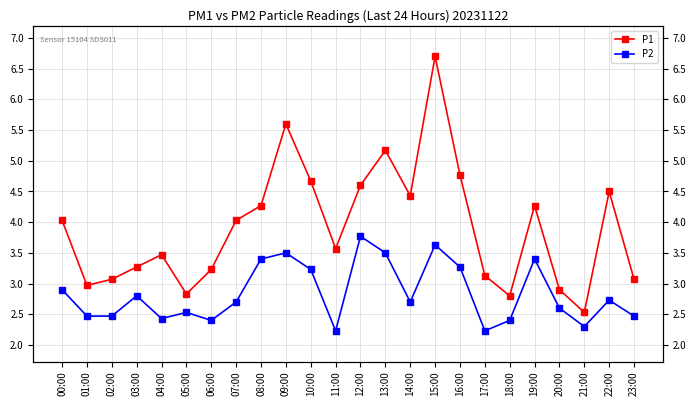

What is the total value across all series at 03:00?

6.1